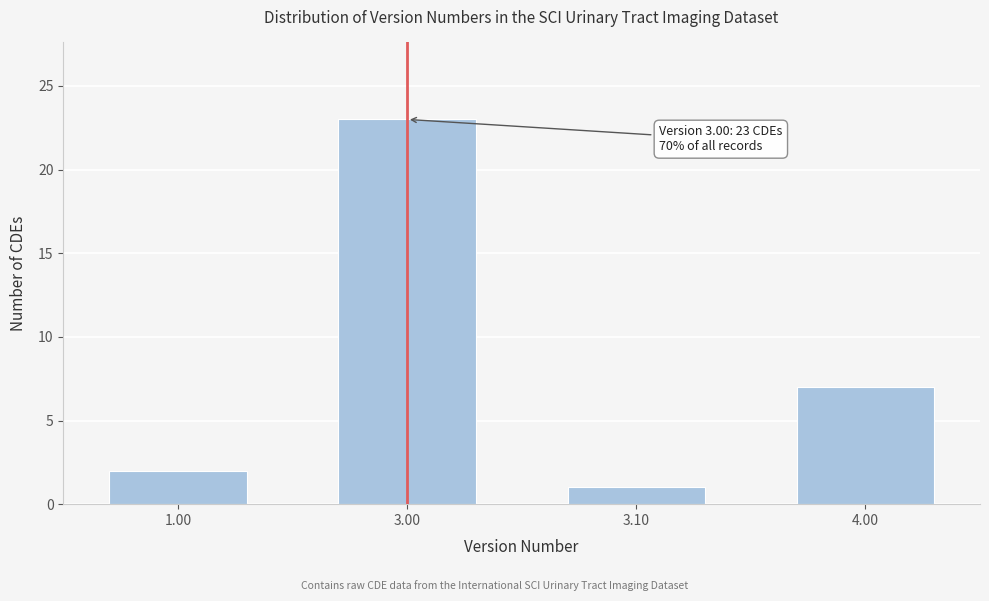

Reading left to right, list all the values displayed in this chart.

2	23	1	7